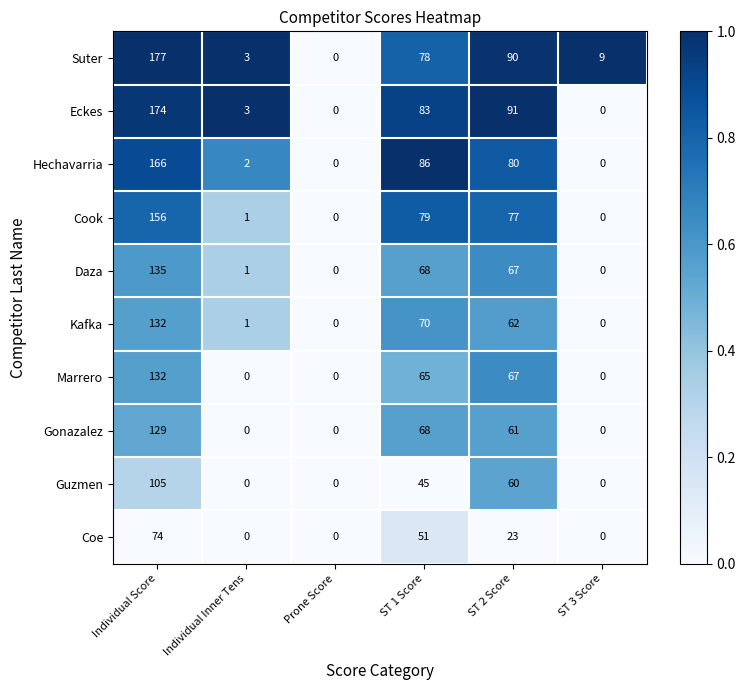

At which category is the sum across all series the highest?

Individual Score